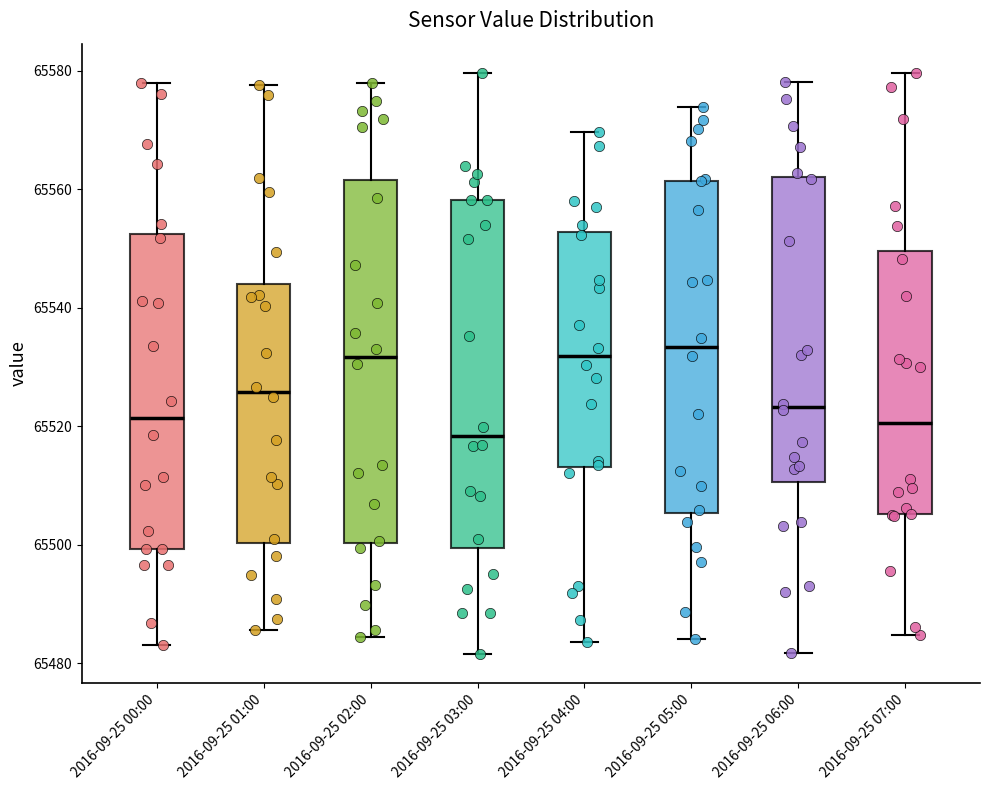

Which box has the lowest median line?

2016-09-25 03:00